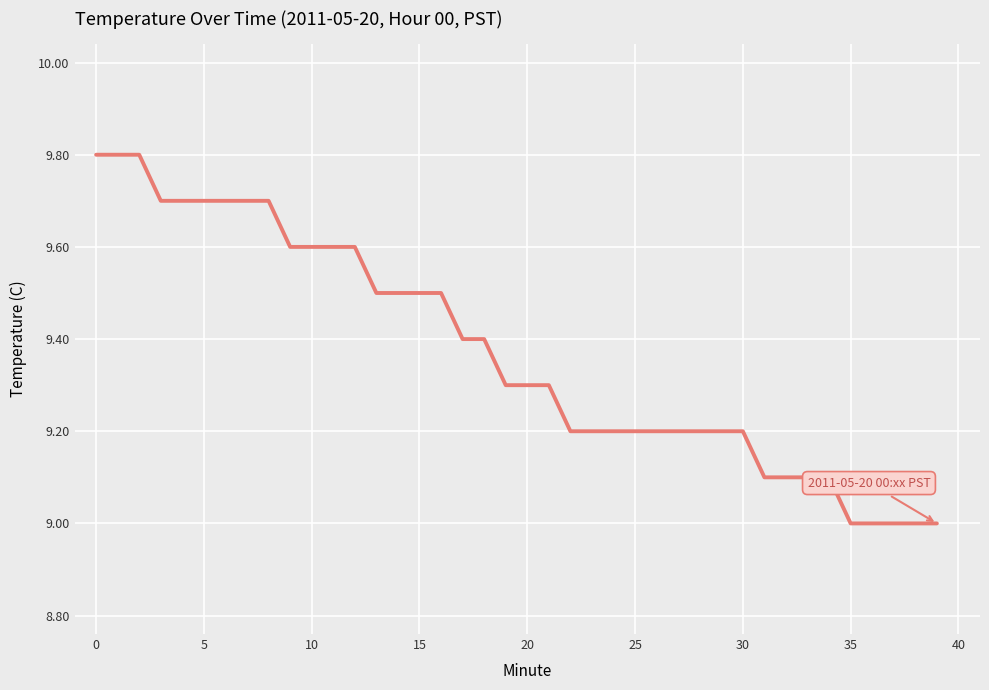

What is the maximum value shown in the chart?

9.8